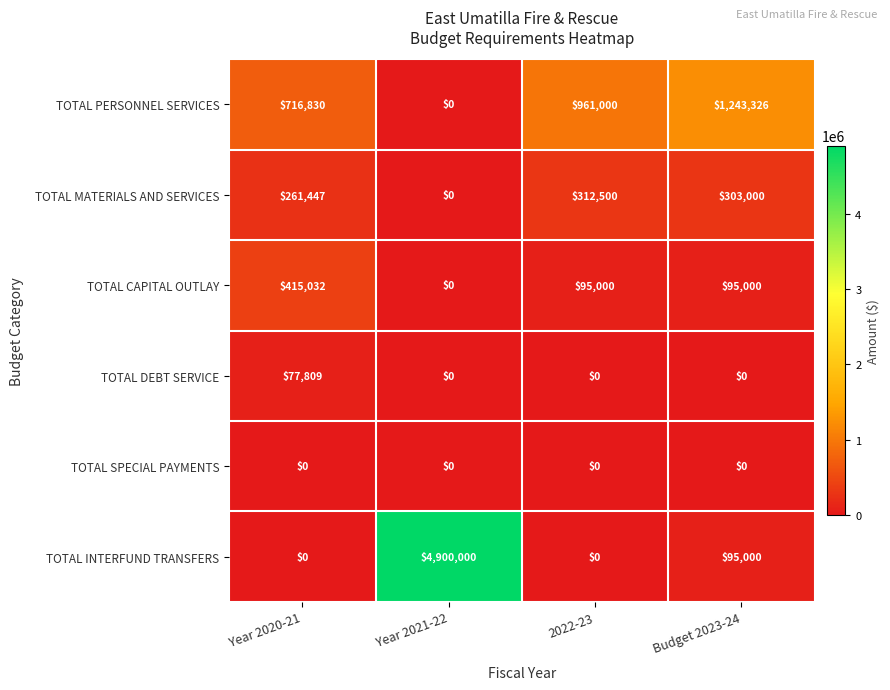

At which category is the sum across all series the highest?

Year 2021-22